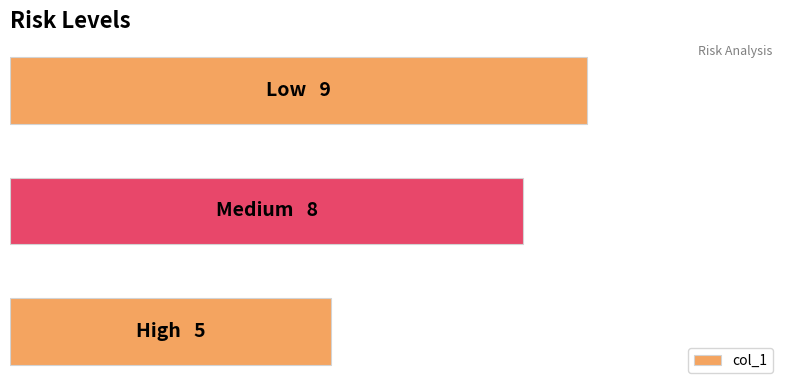

How many values are between 5 and 9?

3